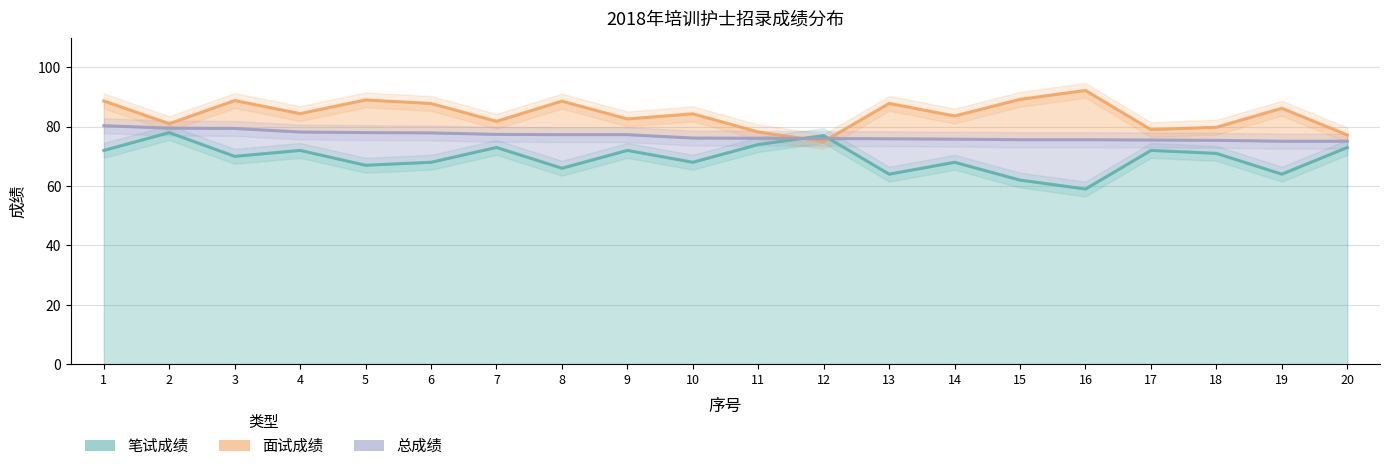

Reading left to right, extract all data points from this chart.

笔试成绩: 72.0	78.0	70.0	72.0	67.0	68.0	73.0	66.0	72.0	68.0	74.0	77.0	64.0	68.0	62.0	59.0	72.0	71.0	64.0	73.0
面试成绩: 88.7	81.0	88.8	84.4	89.0	87.8	81.8	88.6	82.6	84.3	78.2	75.0	87.8	83.6	89.2	92.2	79.0	79.8	86.2	77.2
总成绩: 80.3	79.5	79.4	78.2	78.0	77.9	77.4	77.3	77.3	76.2	76.1	76.0	75.9	75.8	75.6	75.6	75.5	75.4	75.1	75.1